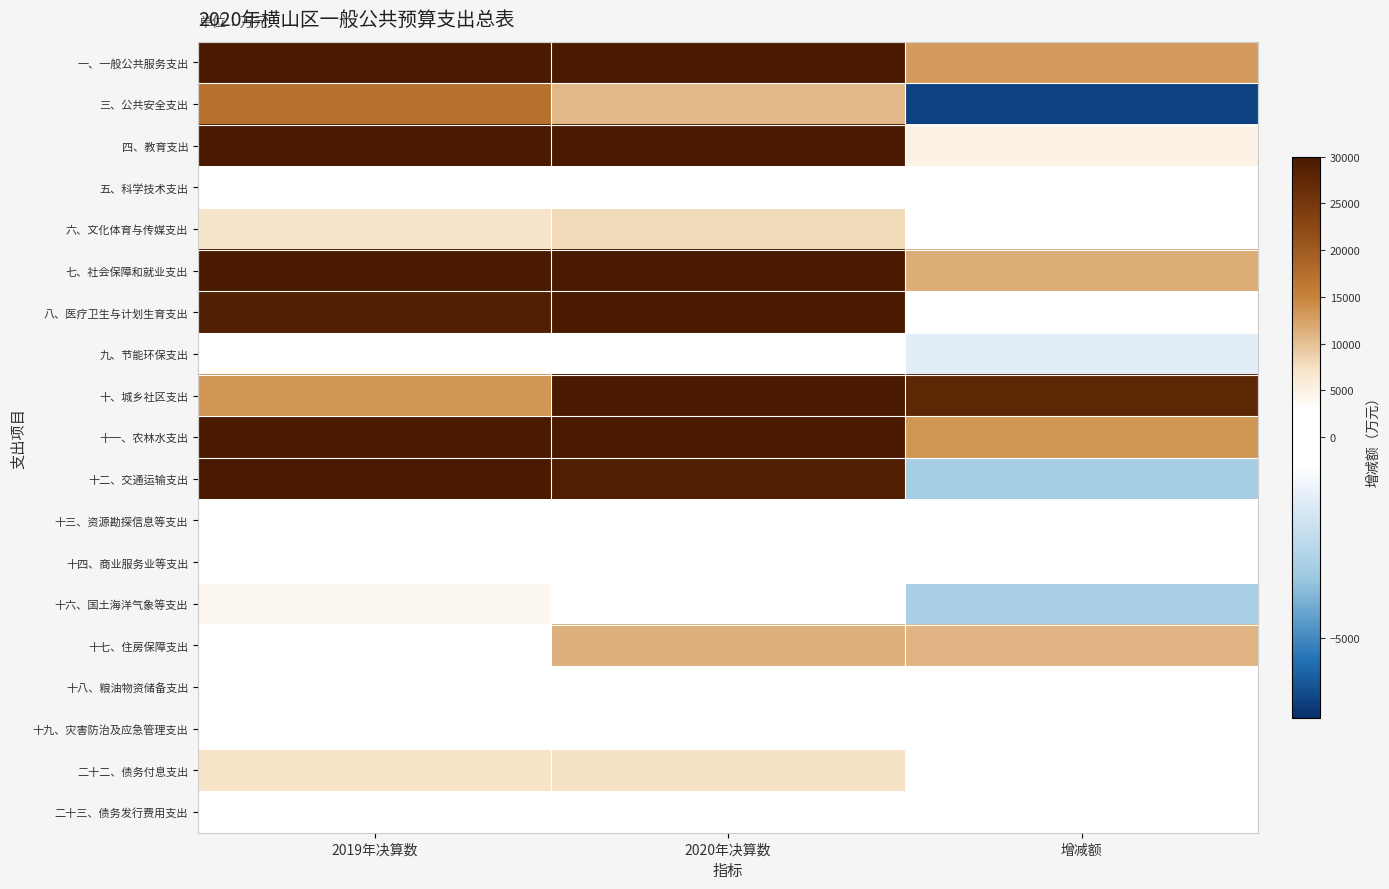

At which category is the sum across all series the highest?

2020年决算数